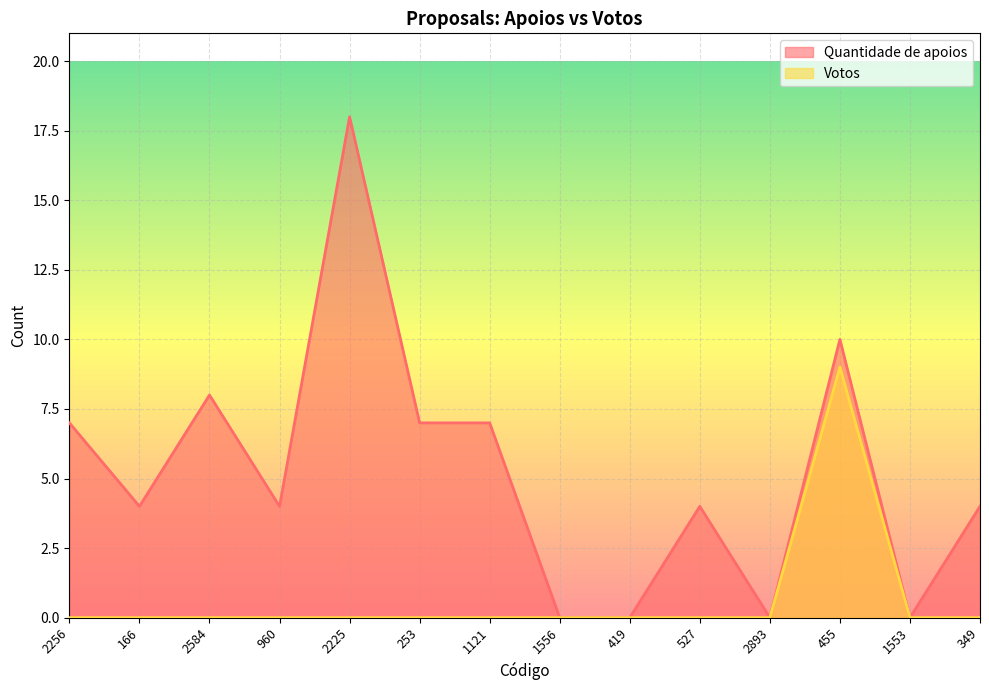

At 2256, list the series in order from largest to smallest.

Quantidade de apoios, Votos